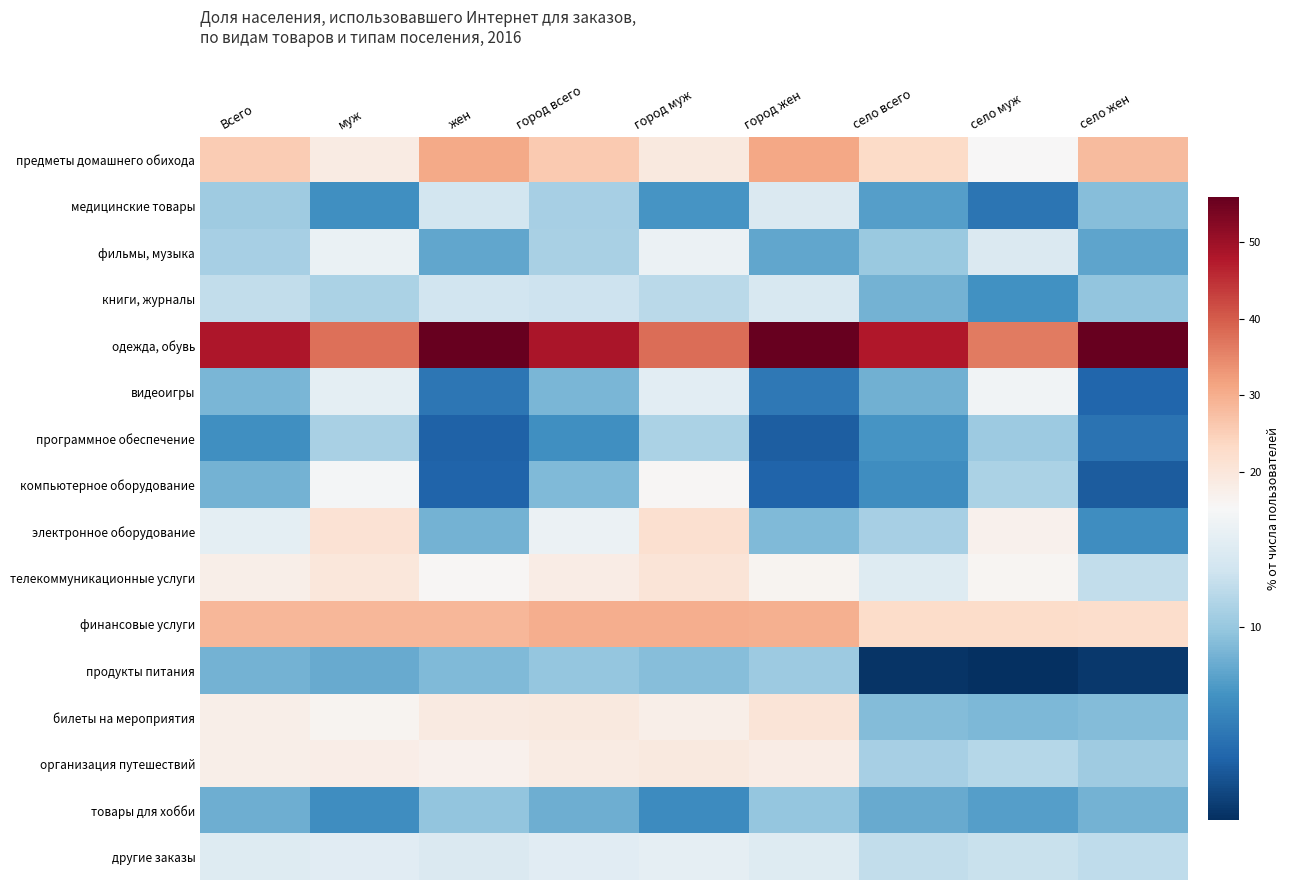

Which series has the largest range (max minus min)?

одежда, обувь